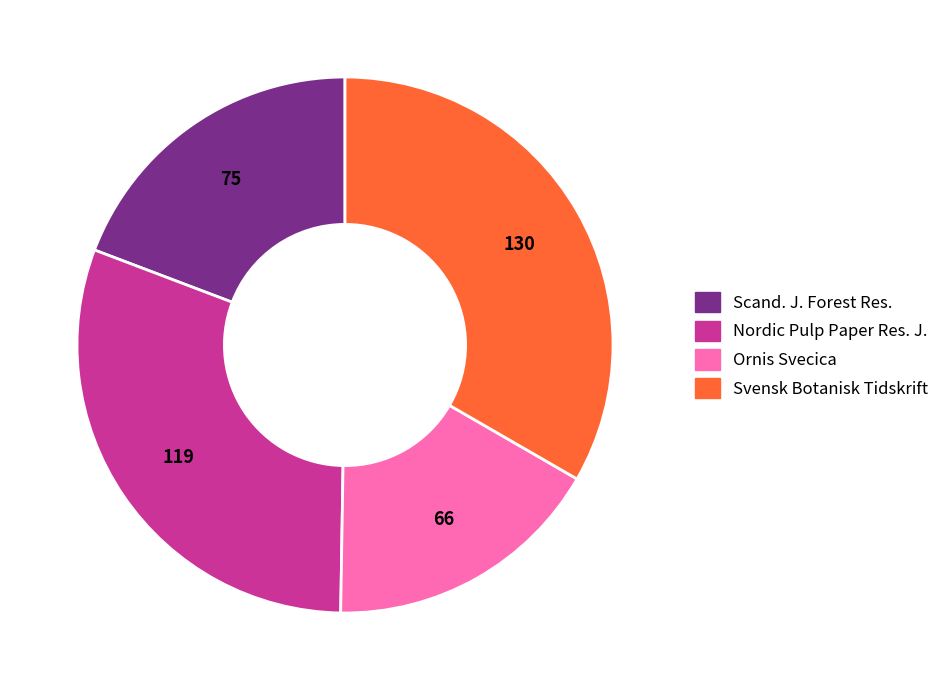

How many slices are in this pie chart?

4